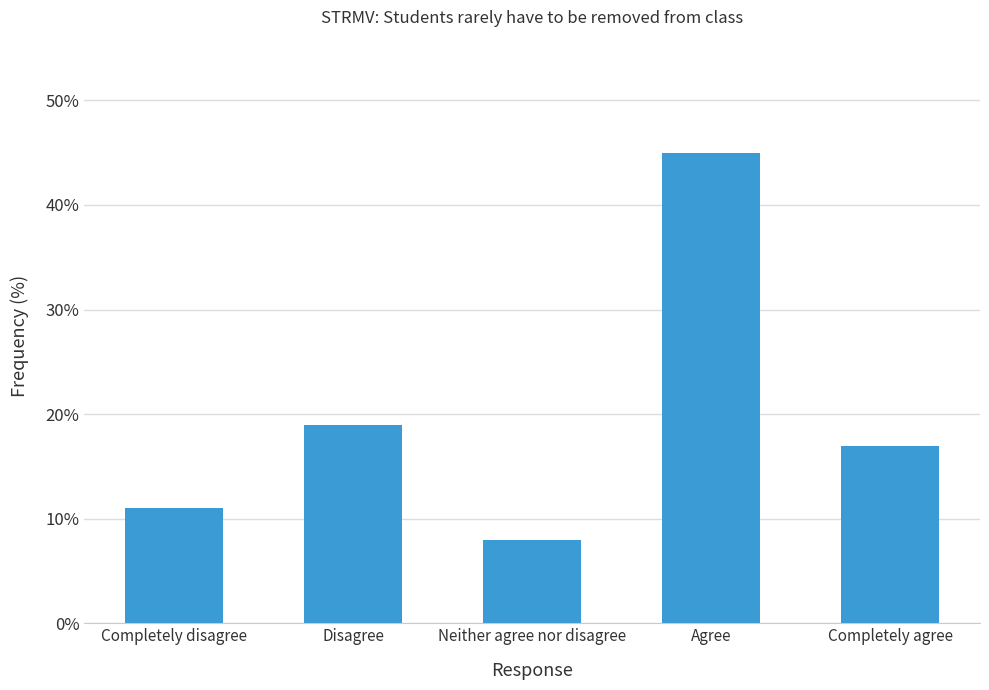

What is the difference between the values at Completely disagree and Neither agree nor disagree?

3